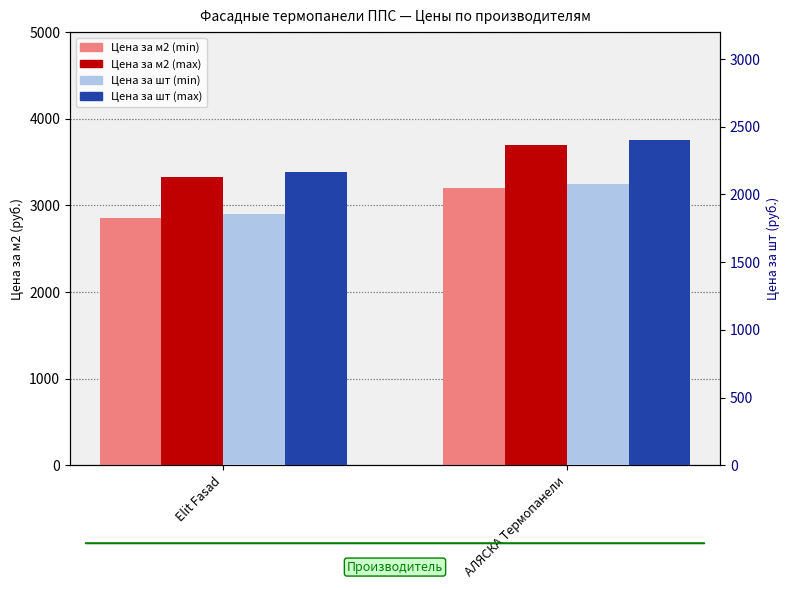

At how many categories does at least one series exceed 2200?

2